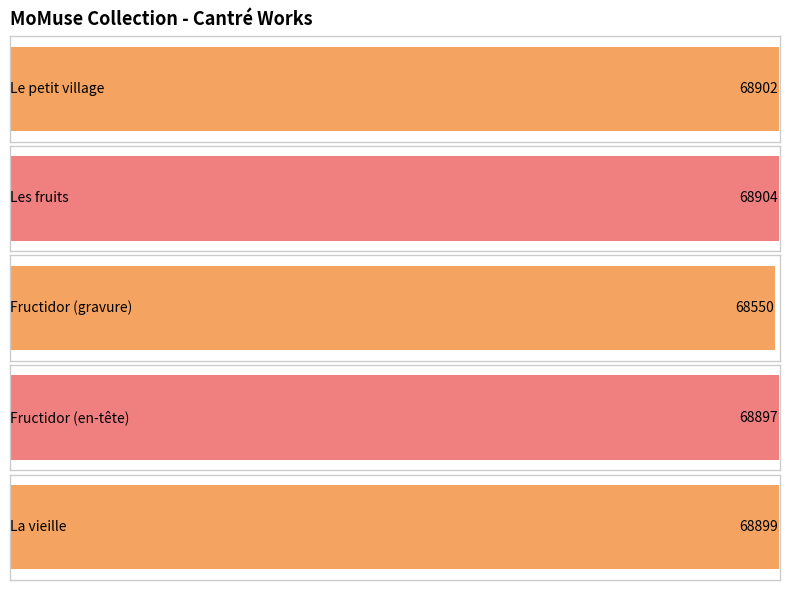

The value at Fructidor (en-tête) is 68897. True or false?

True